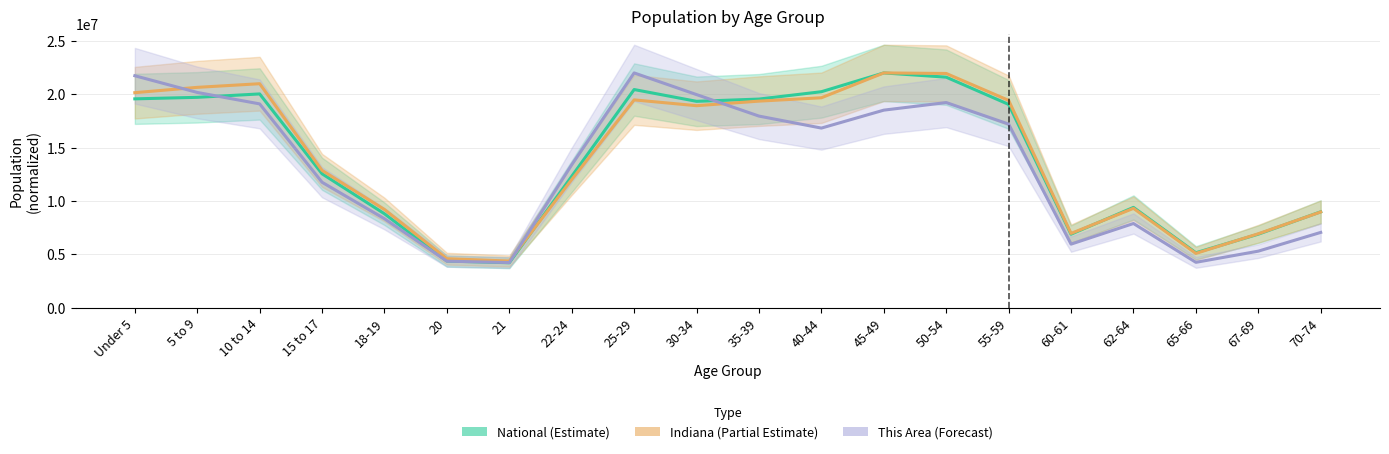

Between Under 5 and 10 to 14, which series saw the biggest shift?

This Area (Forecast)